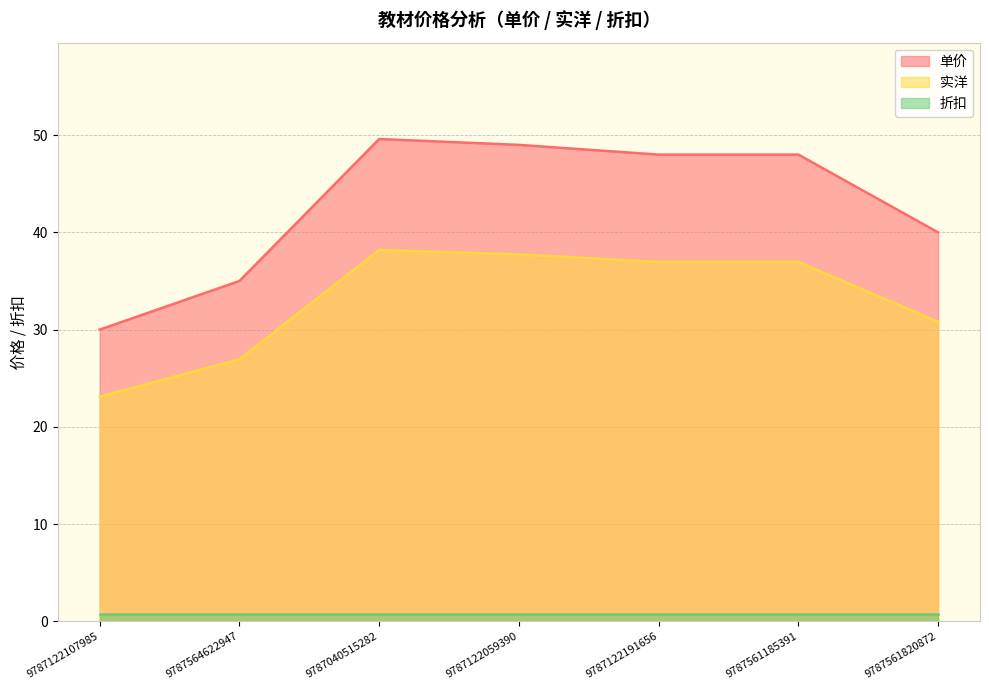

What is the greatest value displayed?

49.6